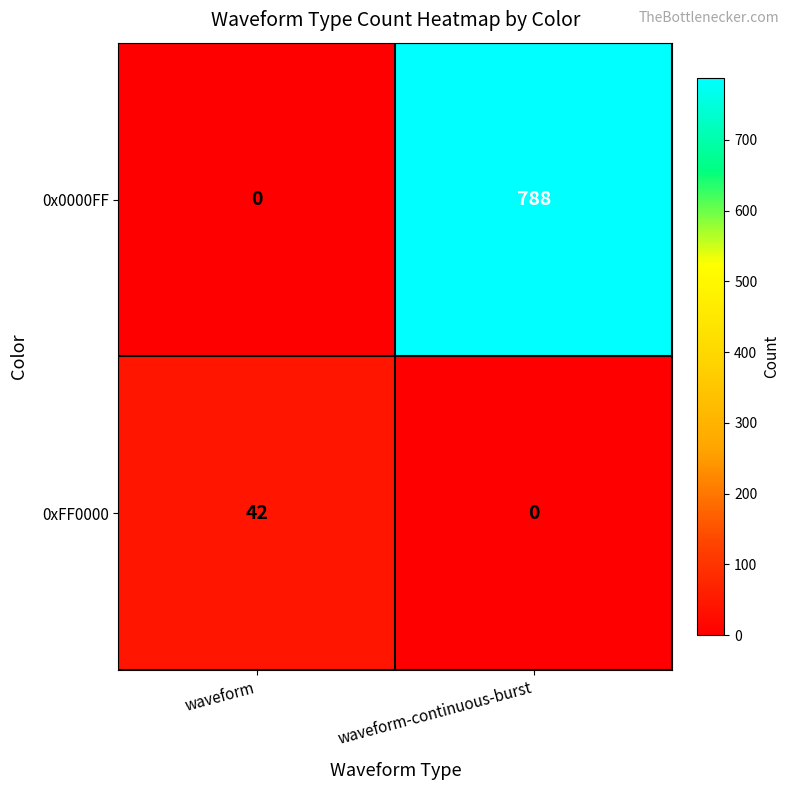

How many data points does each series have?

2